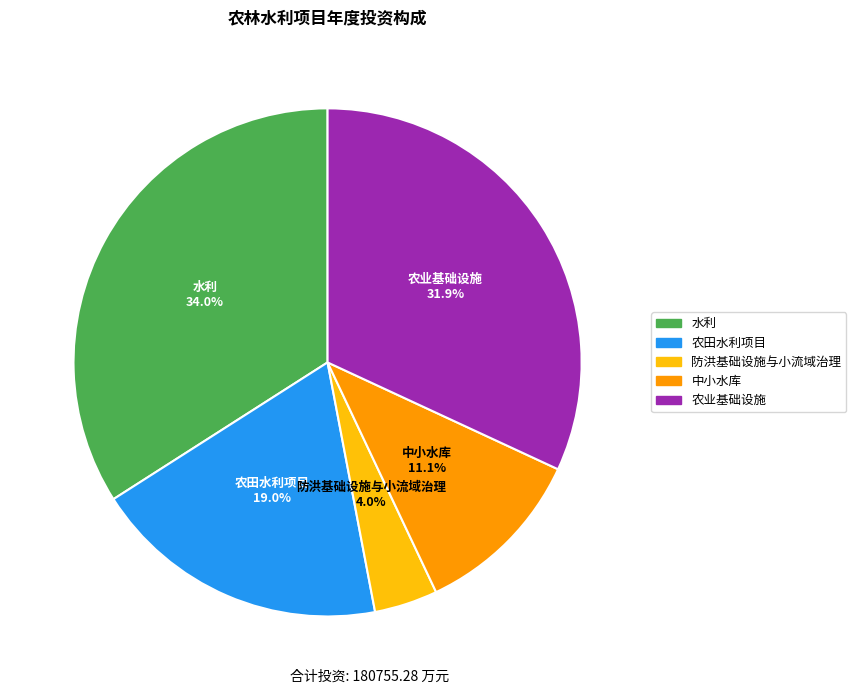

Between 水利 and 农田水利项目, which is larger?

水利